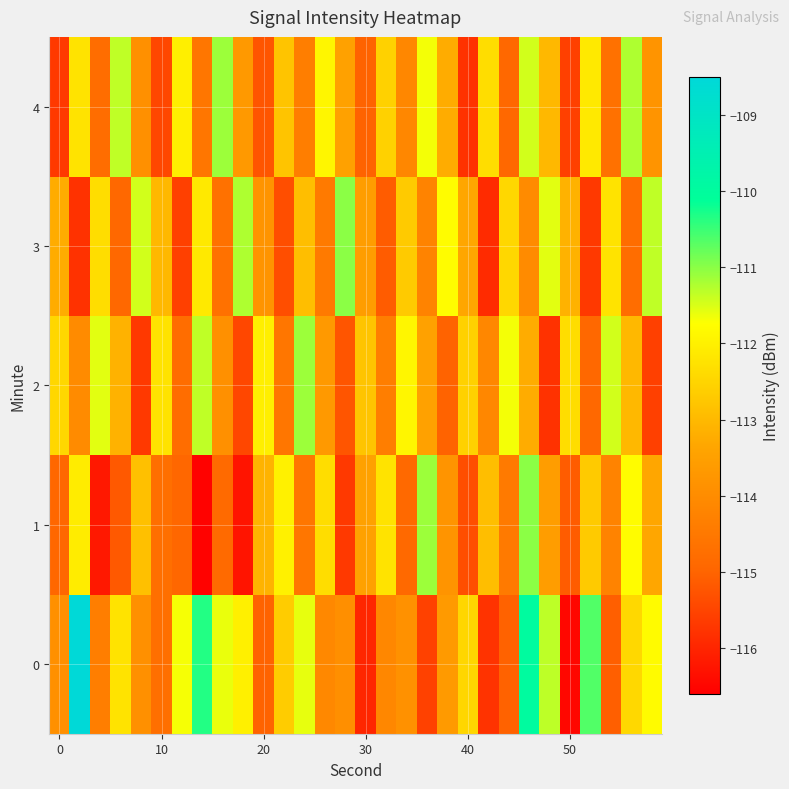

How many distinct data groups are displayed?

5